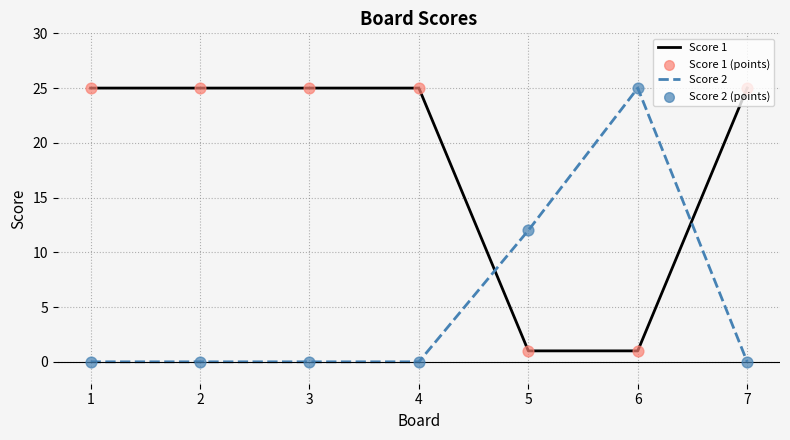

Which series changed the most between 5 and 7?

Score 1